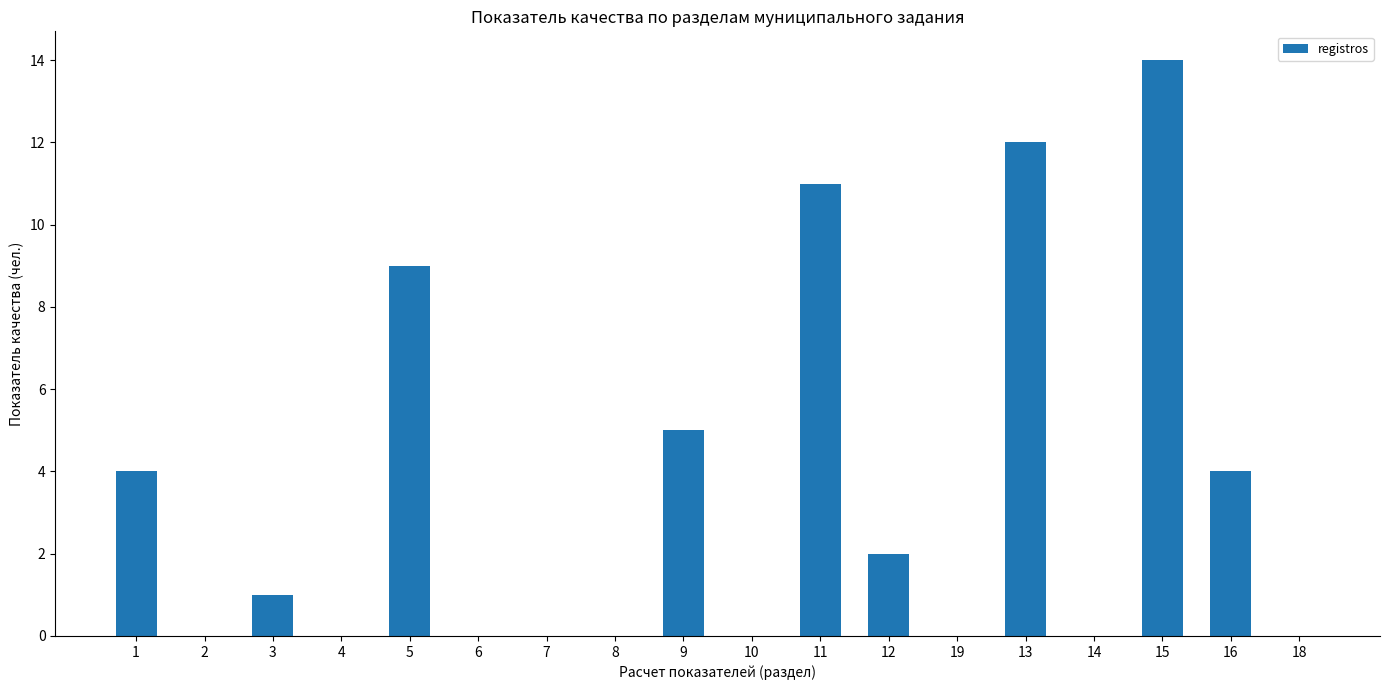

What is the greatest value displayed?

14